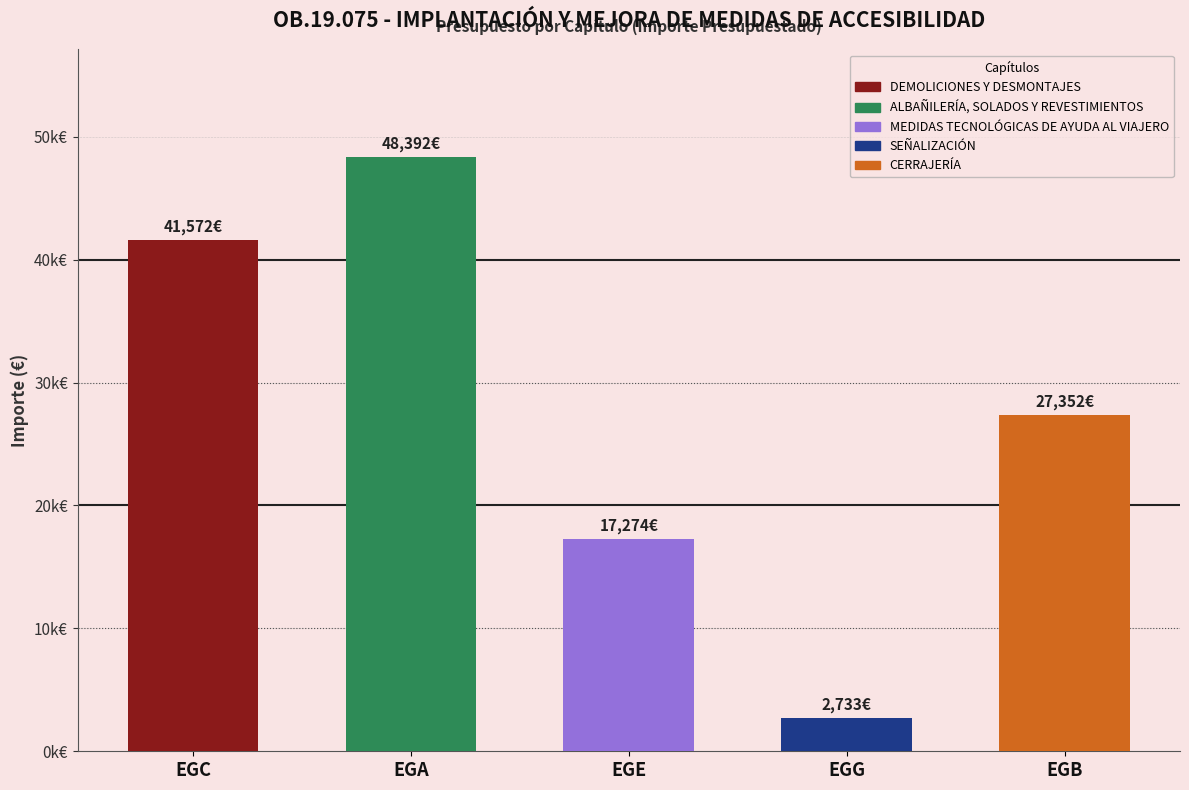

List the labels in order of value, smallest first.

SEÑALIZACIÓN, MEDIDAS TECNOLÓGICAS DE AYUDA AL VIAJERO, CERRAJERÍA, DEMOLICIONES Y DESMONTAJES, ALBAÑILERÍA, SOLADOS Y REVESTIMIENTOS